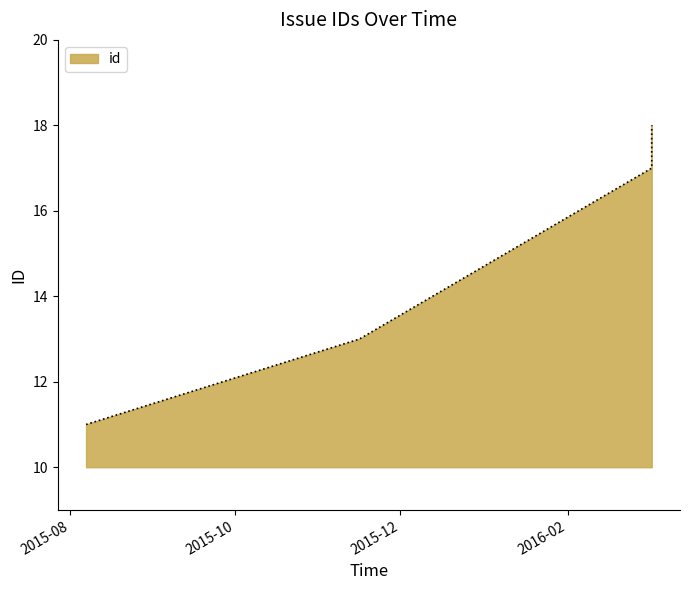

Is it true that the value at 2015-08-07 is 11?

True